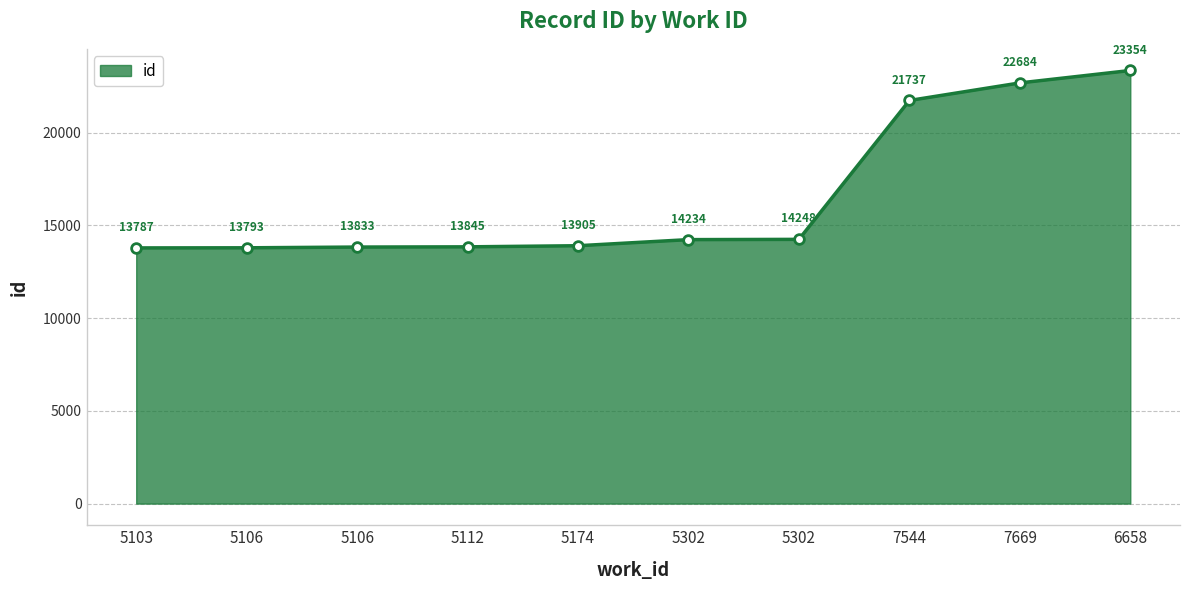

Rank the categories by value from lowest to highest.

5103, 5106, 5106, 5112, 5174, 5302, 5302, 7544, 7669, 6658